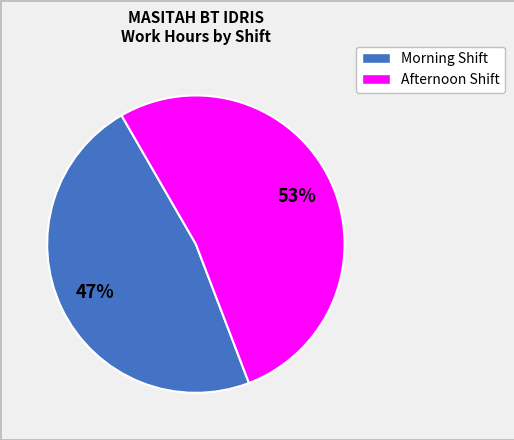

Between Morning Shift and Afternoon Shift, which is larger?

Afternoon Shift